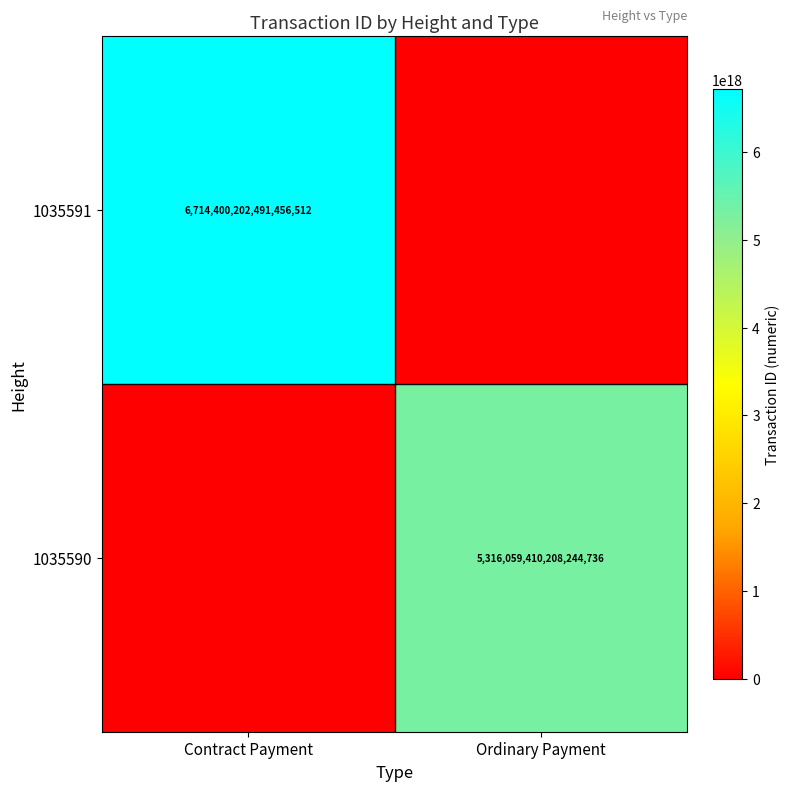

The value of 1035590 at Ordinary Payment is 2211565992641996288. True or false?

False